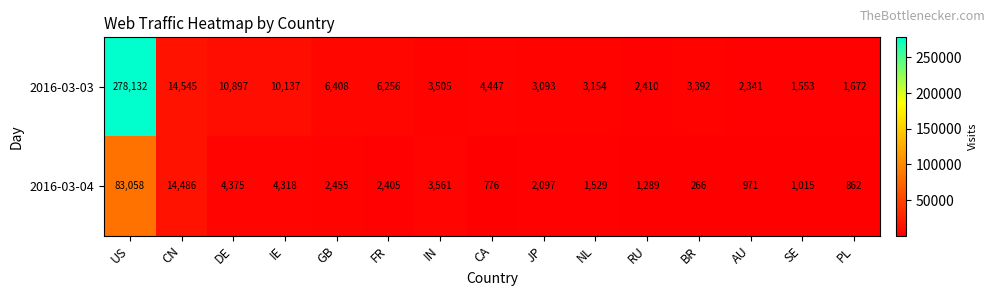

How many distinct data groups are displayed?

2